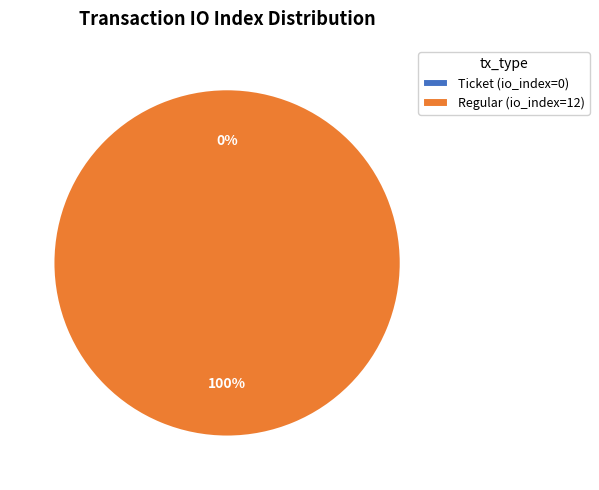

What is the change in value from Ticket (io_index=0) to Regular (io_index=12)?

+12